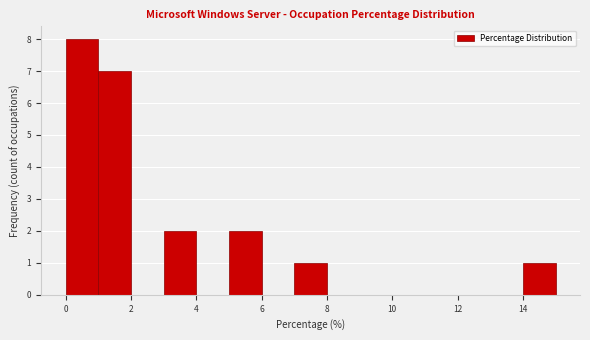

Reading left to right, transcribe this chart: for each bar, give the range it covers on the x-axis and its height. The values are not printed on the chart, so give them approximately, as read against the axis.

0 to 1: 8
1 to 2: 7
2 to 3: 0
3 to 4: 2
4 to 5: 0
5 to 6: 2
6 to 7: 0
7 to 8: 1
8 to 9: 0
9 to 10: 0
10 to 11: 0
11 to 12: 0
12 to 13: 0
13 to 14: 0
14 to 15: 1